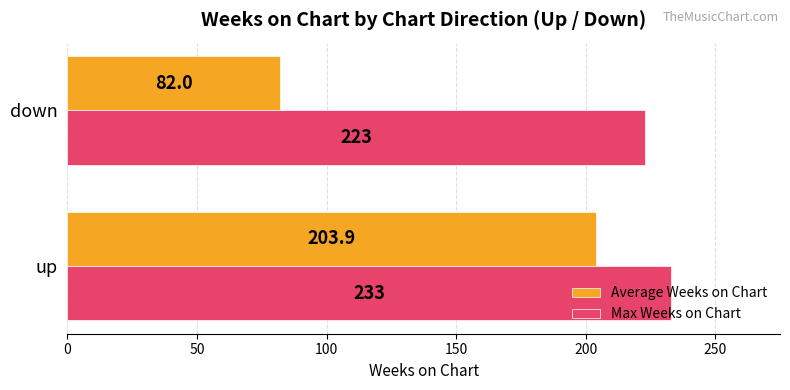

List the series in order of their overall mean, lowest first.

Average Weeks on Chart, Max Weeks on Chart